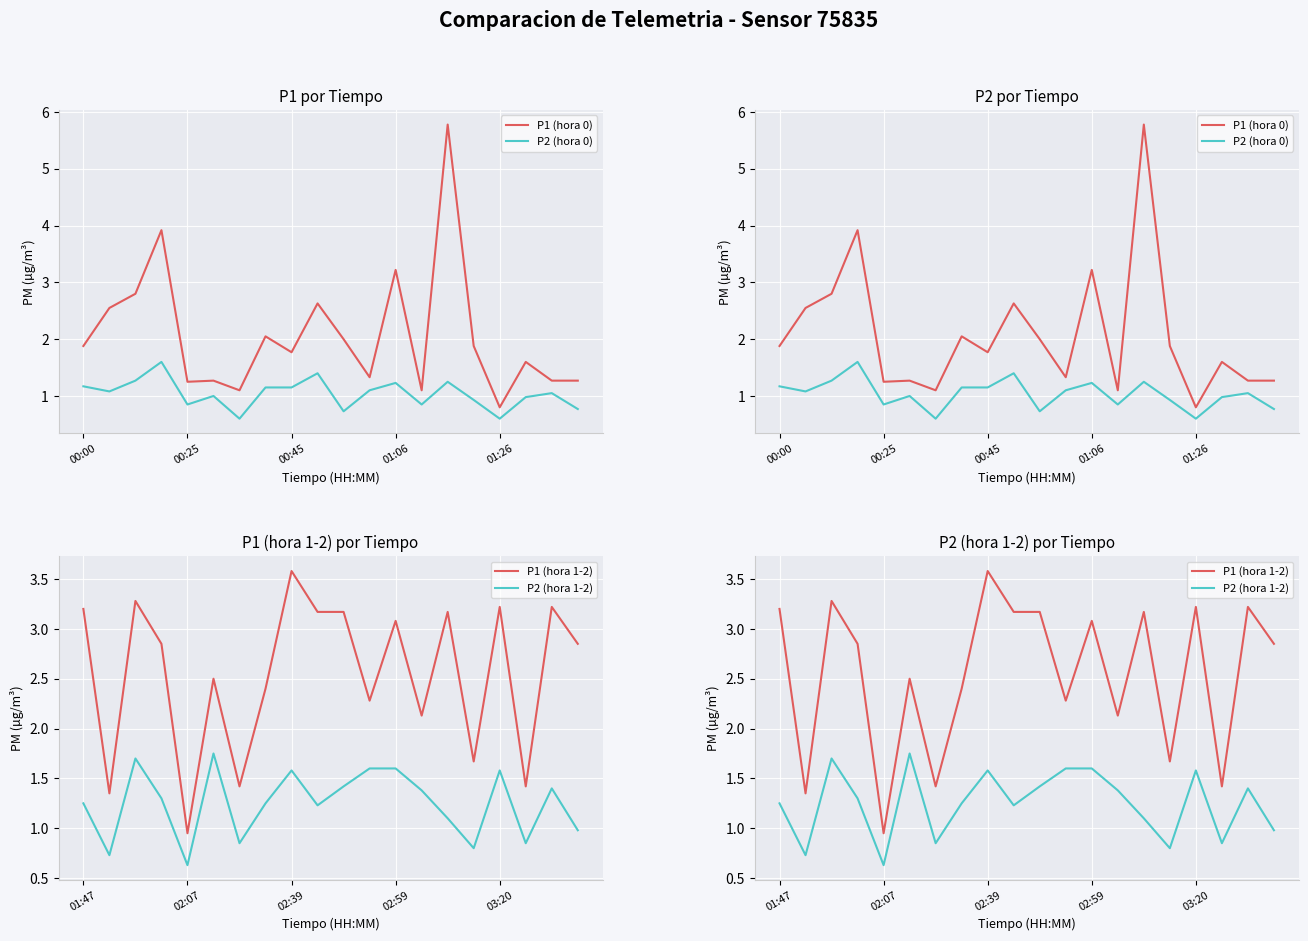

What value does the P1 (hora 1-2) series have at 02:59?

3.1